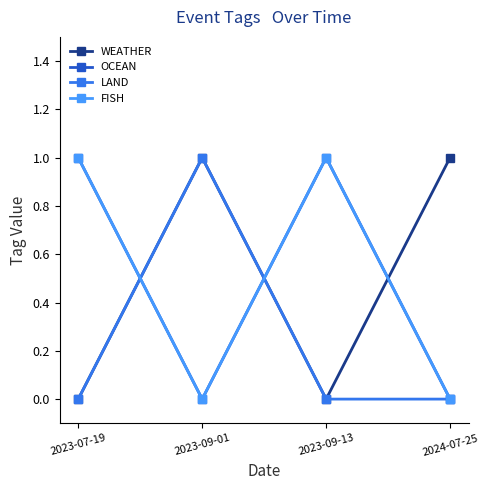

How many lines are shown in the chart?

4